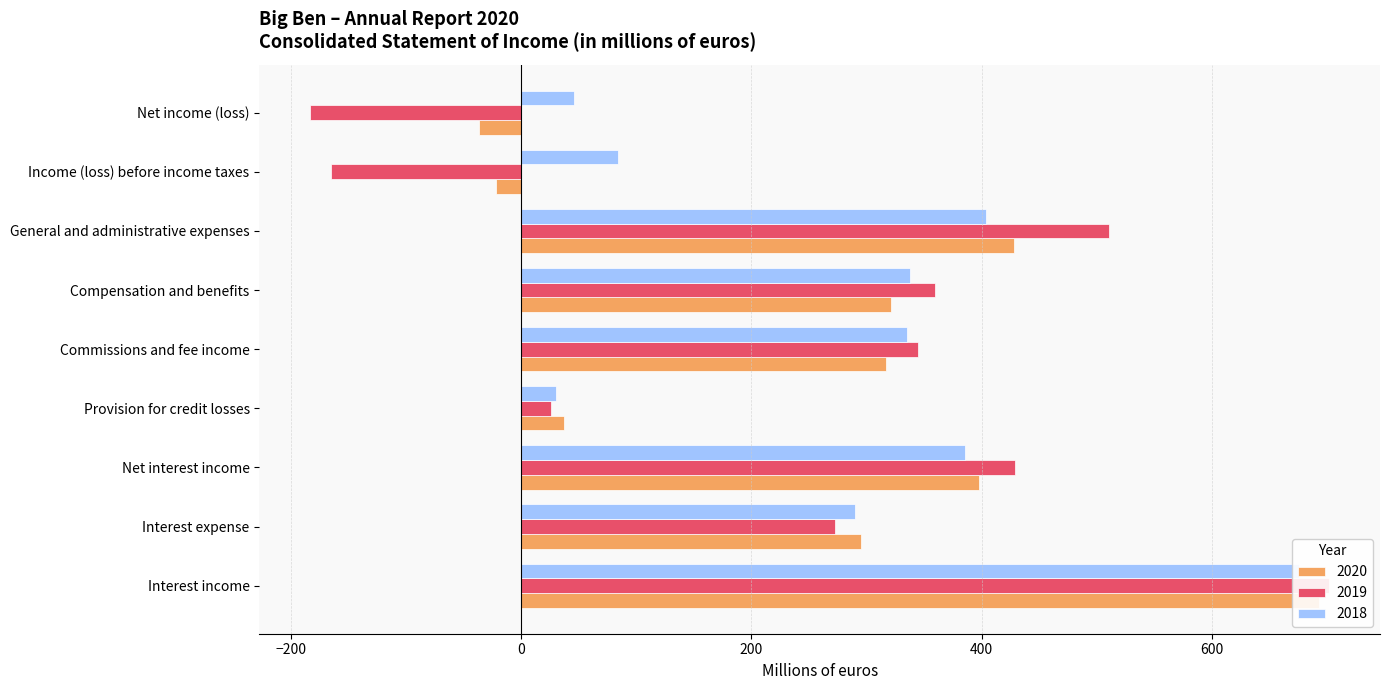

How many values in the 2019 series exceed 345?

4